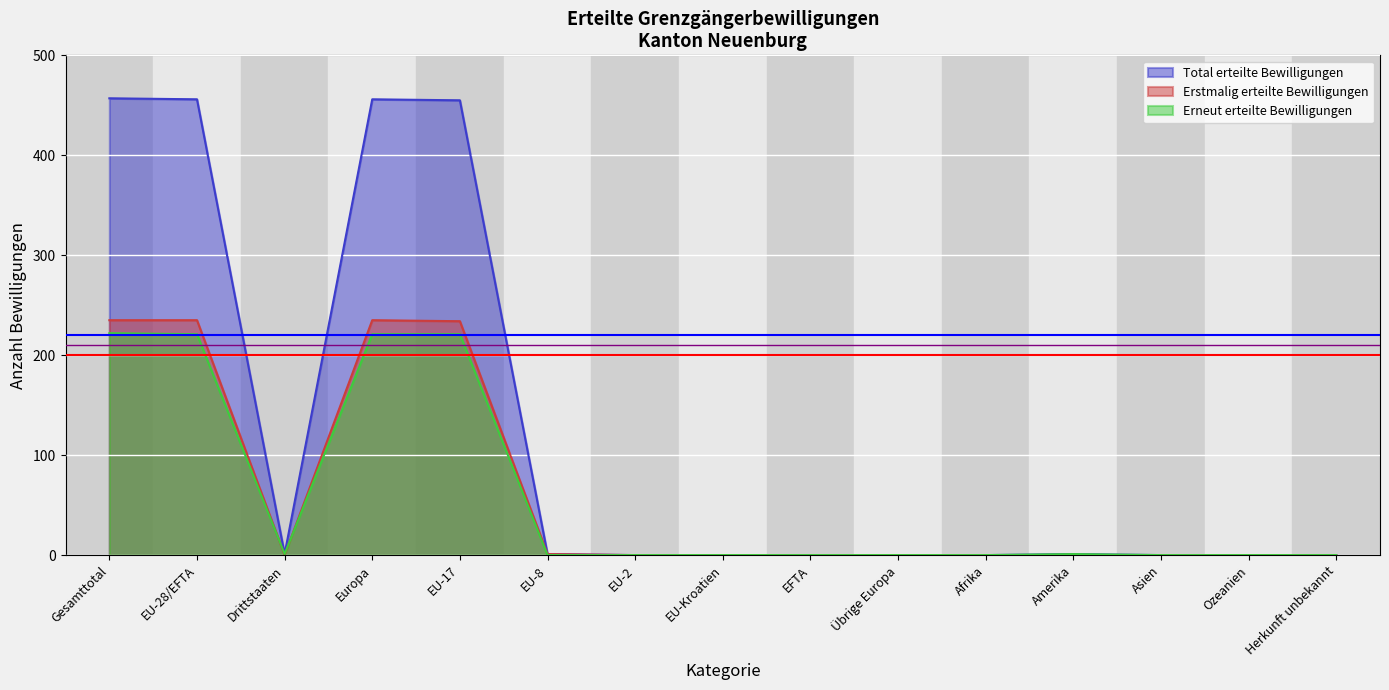

Is it true that Total erteilte Bewilligungen equals 0 at Herkunft unbekannt?

True